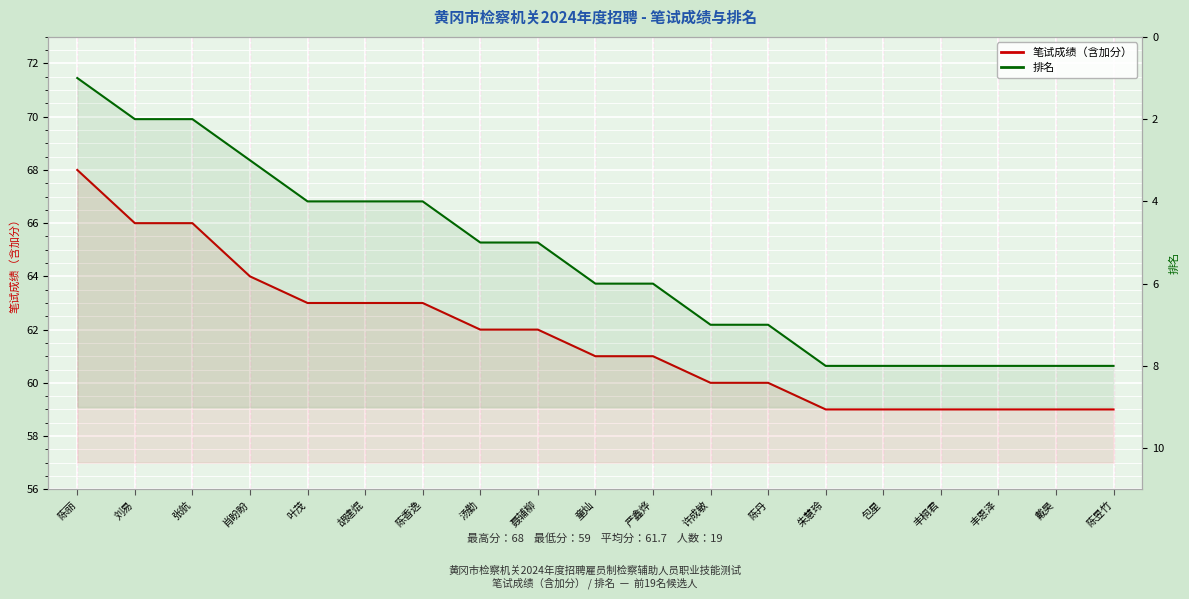

Rank the series by their maximum value, from lowest to highest.

排名, 笔试成绩（含加分）